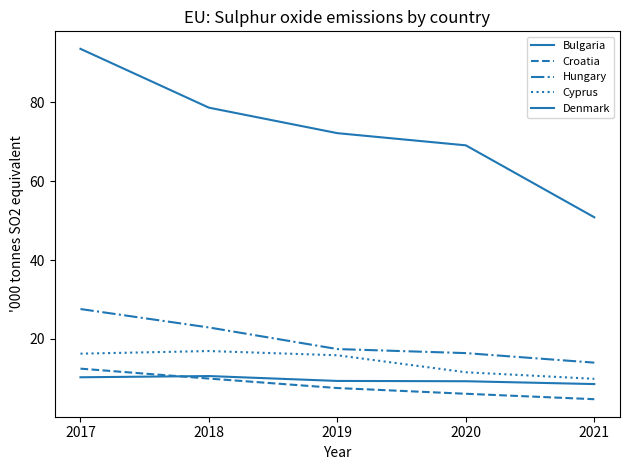

Does the chart have visible grid lines?

No